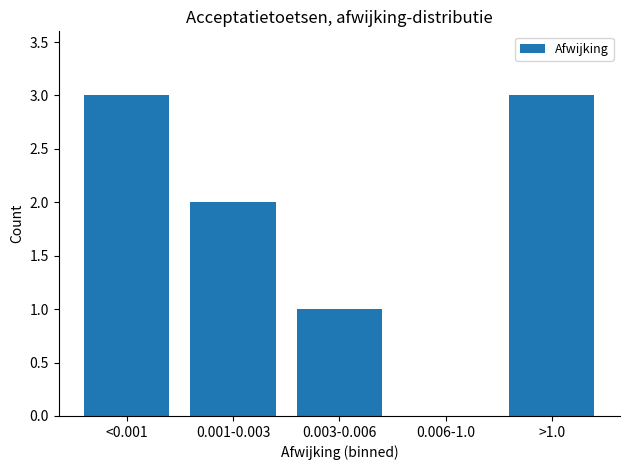

Reading left to right, list all the values displayed in this chart.

<0.001=3	0.001-0.003=2	0.003-0.006=1	0.006-1.0=0	>1.0=3